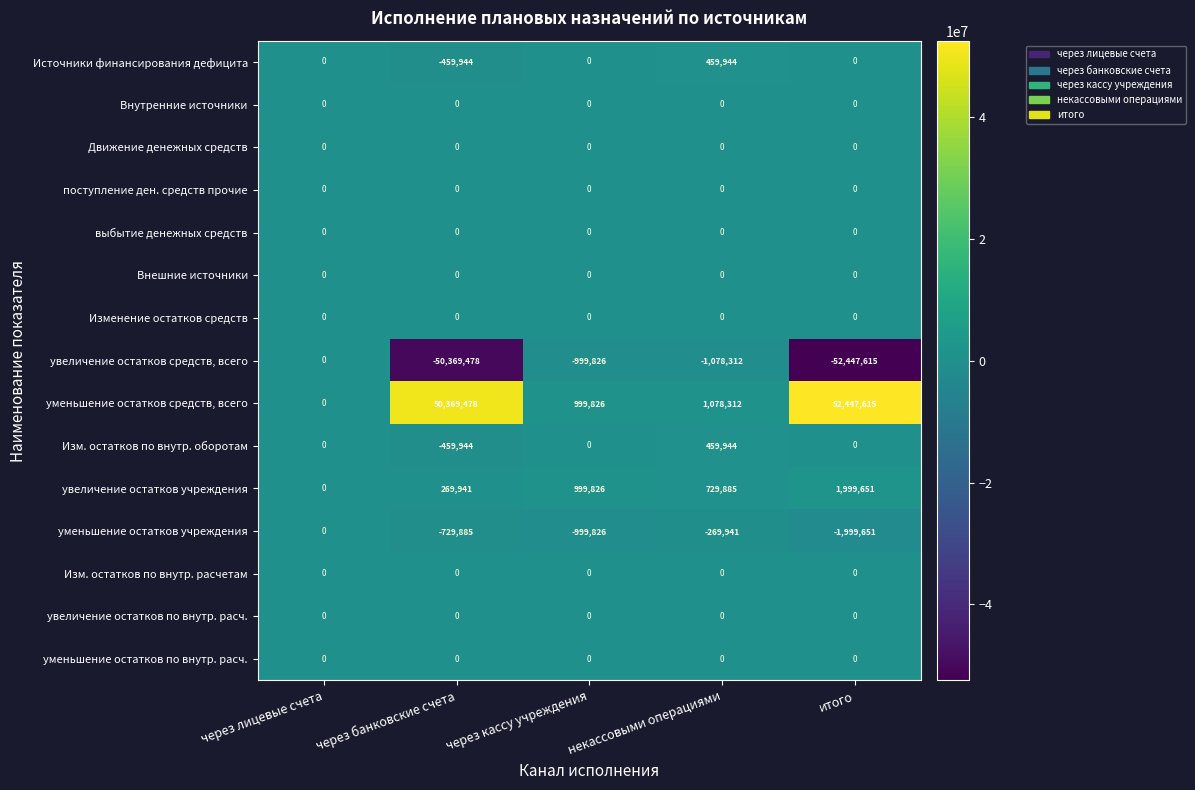

What is the sum of the уменьшение остатков средств, всего values at через лицевые счета and некассовыми операциями?

1078312